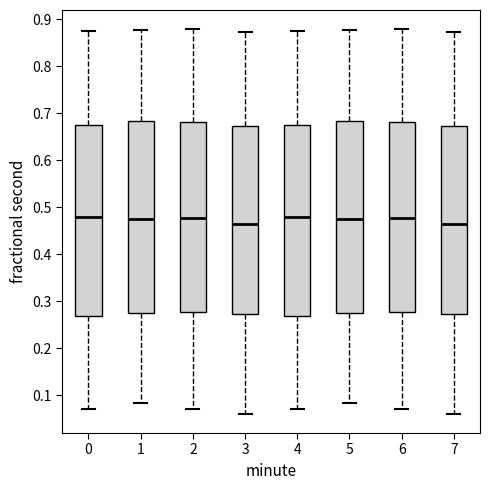

Reading left to right, read every box against the y-axis: the position of its median line, the range the box covers, and the ends of its whiskers. The values are not printed on the chart, so give them approximately, as read against the axis.

0: median 0.48, box 0.27 to 0.67, whiskers 0.07 to 0.87
1: median 0.48, box 0.28 to 0.68, whiskers 0.08 to 0.88
2: median 0.48, box 0.28 to 0.68, whiskers 0.07 to 0.88
3: median 0.47, box 0.27 to 0.67, whiskers 0.06 to 0.87
4: median 0.48, box 0.27 to 0.67, whiskers 0.07 to 0.87
5: median 0.48, box 0.28 to 0.68, whiskers 0.08 to 0.88
6: median 0.48, box 0.28 to 0.68, whiskers 0.07 to 0.88
7: median 0.47, box 0.27 to 0.67, whiskers 0.06 to 0.87